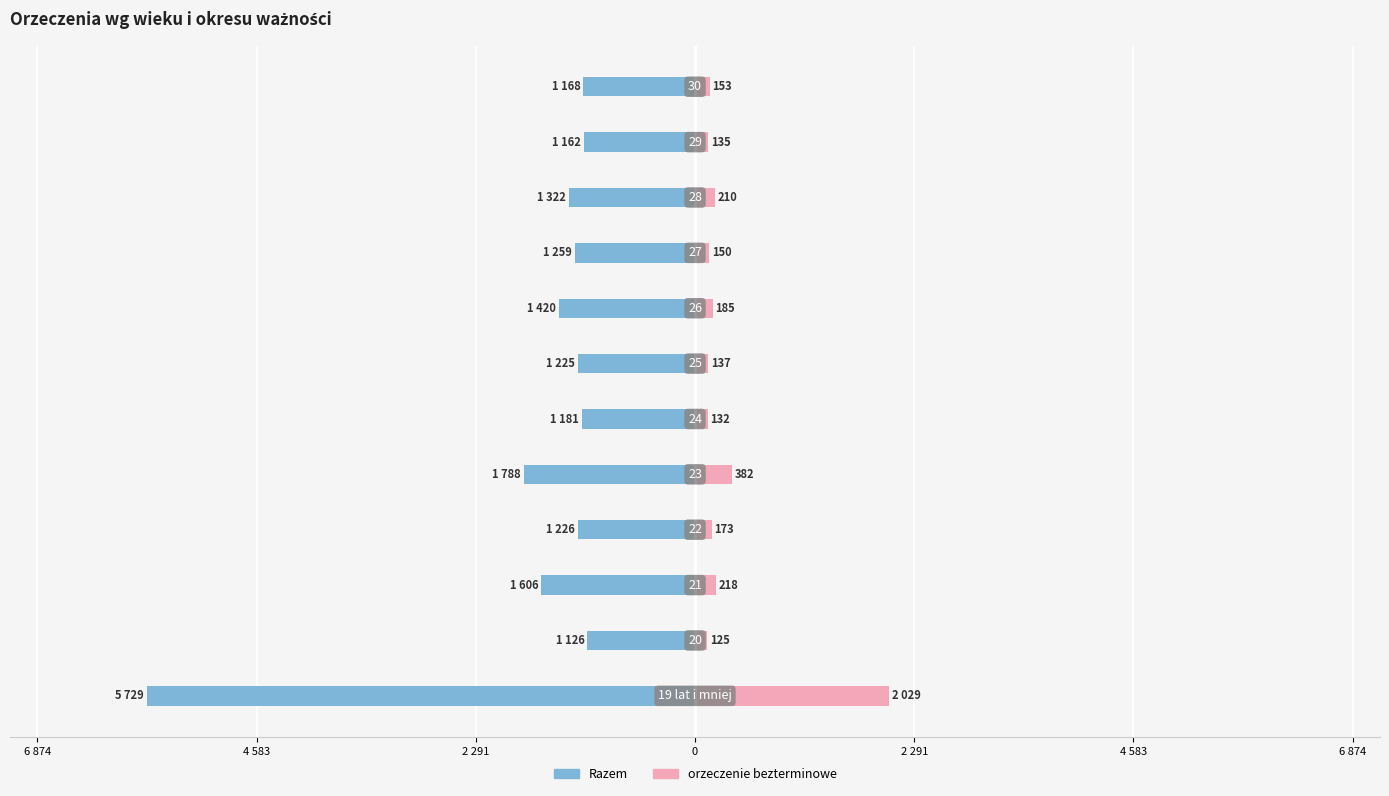

Reading left to right, extract all data points from this chart.

Razem: -5729	-1126	-1606	-1226	-1788	-1181	-1225	-1420	-1259	-1322	-1162	-1168
orzeczenie bezterminowe: 2029	125	218	173	382	132	137	185	150	210	135	153